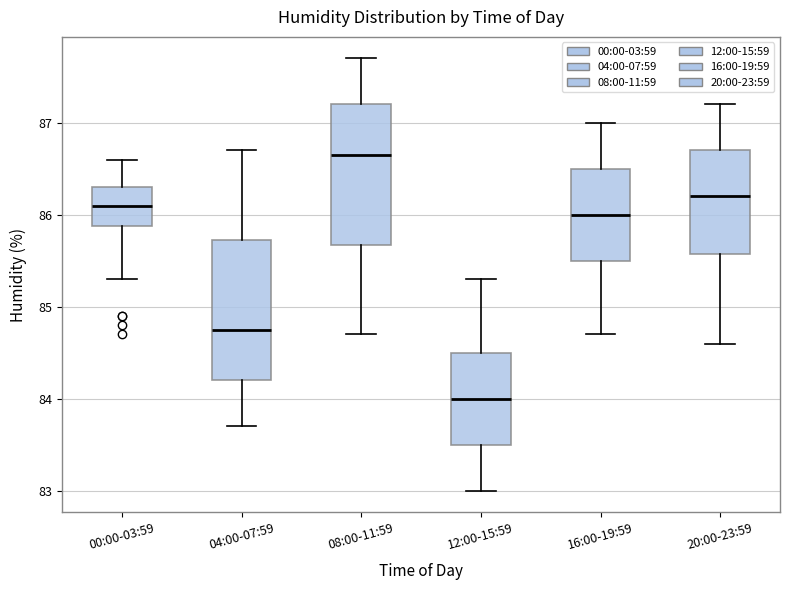

Where is the upper edge of the box for 12:00-15:59 on the y-axis? The values are not printed on the chart, so give them approximately, as read against the axis.

84.5